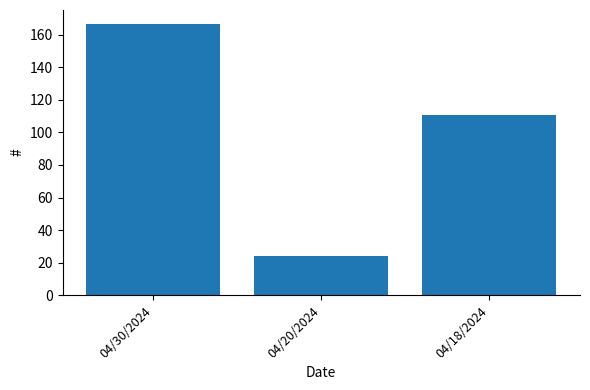

Rank the categories by value from lowest to highest.

04/20/2024, 04/18/2024, 04/30/2024